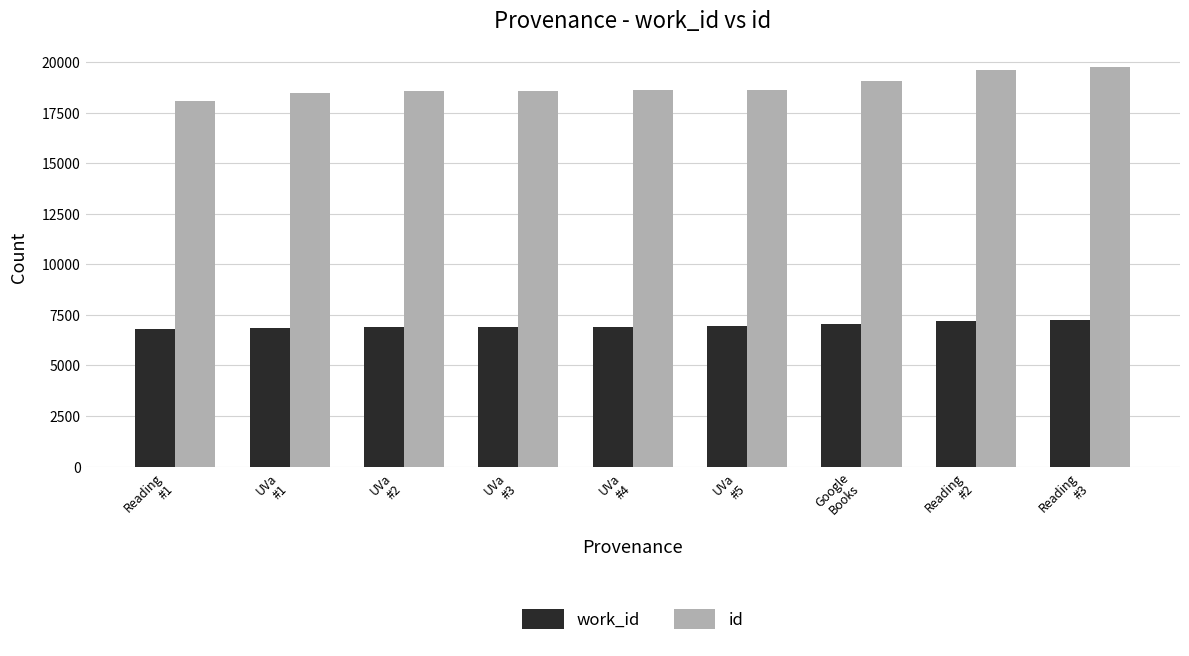

What is the value of the work_id bar at the 1st from the left?

6785